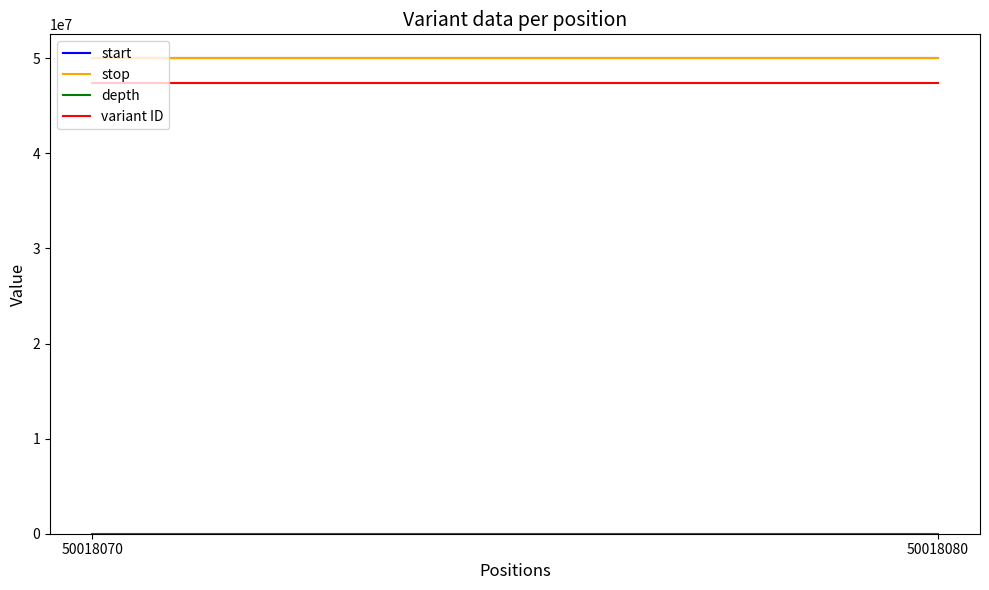

What is the difference between the maximum and minimum values in the stop series?

10